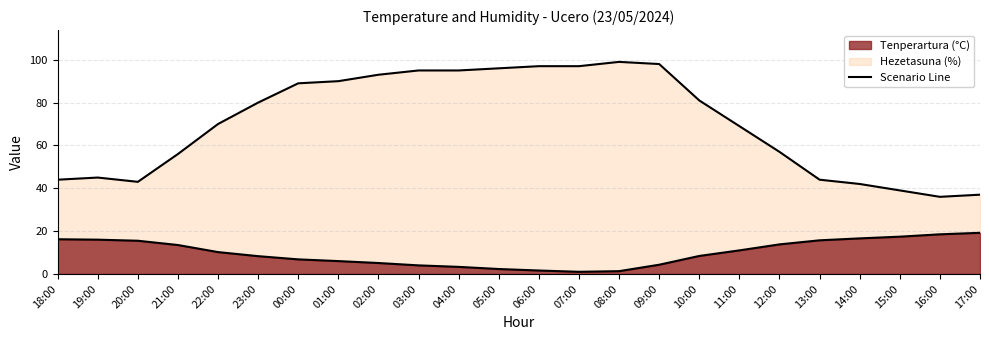

Which series has the largest total across all categories?

Hezetasuna (%)